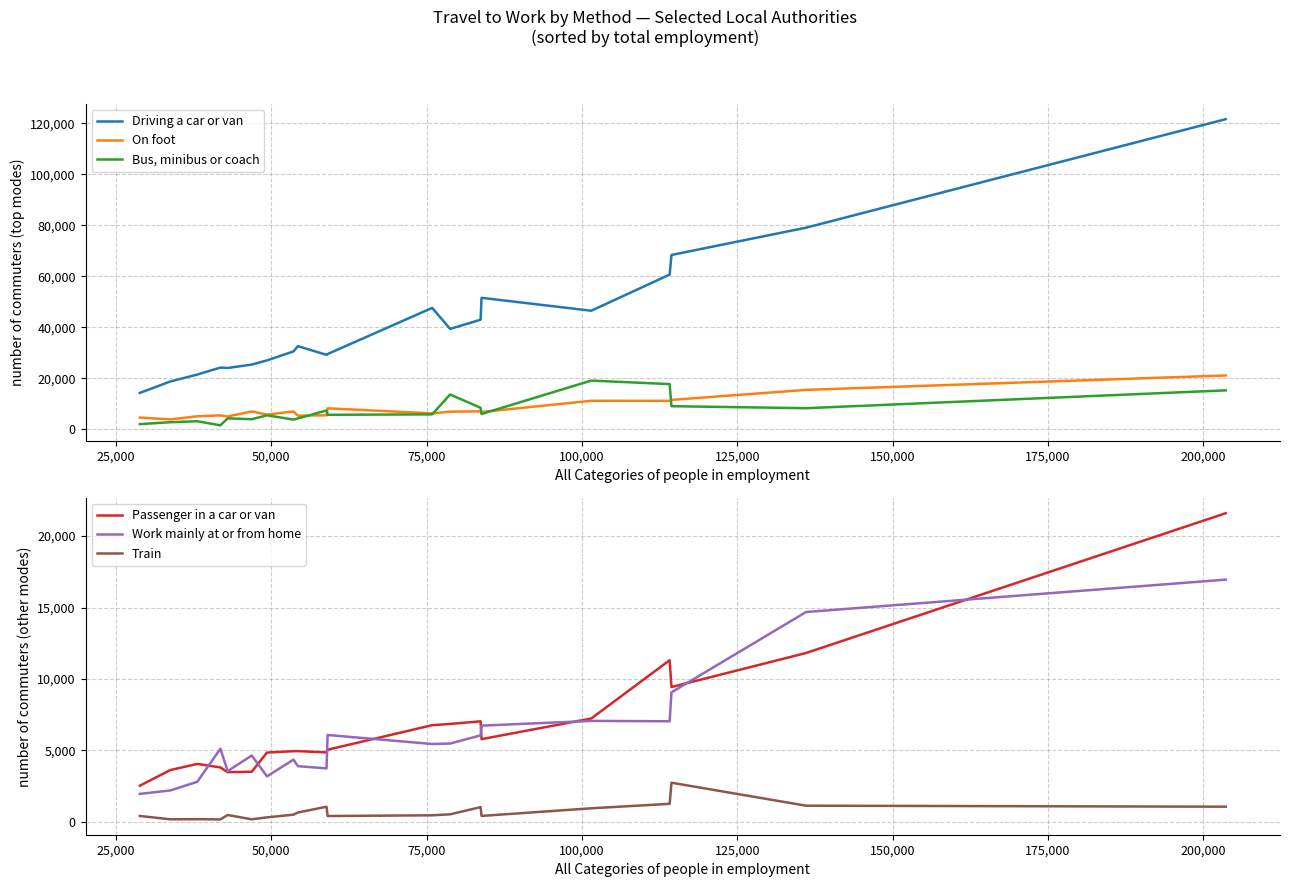

What is the maximum value for Driving a car or van?

121690